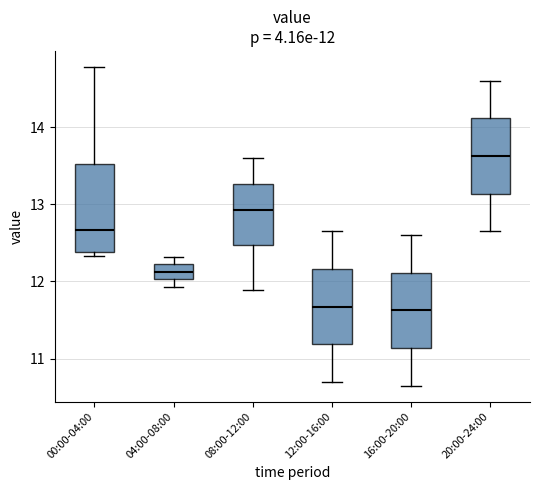

Which box is the tallest, from its lower edge to its upper edge?

00:00-04:00